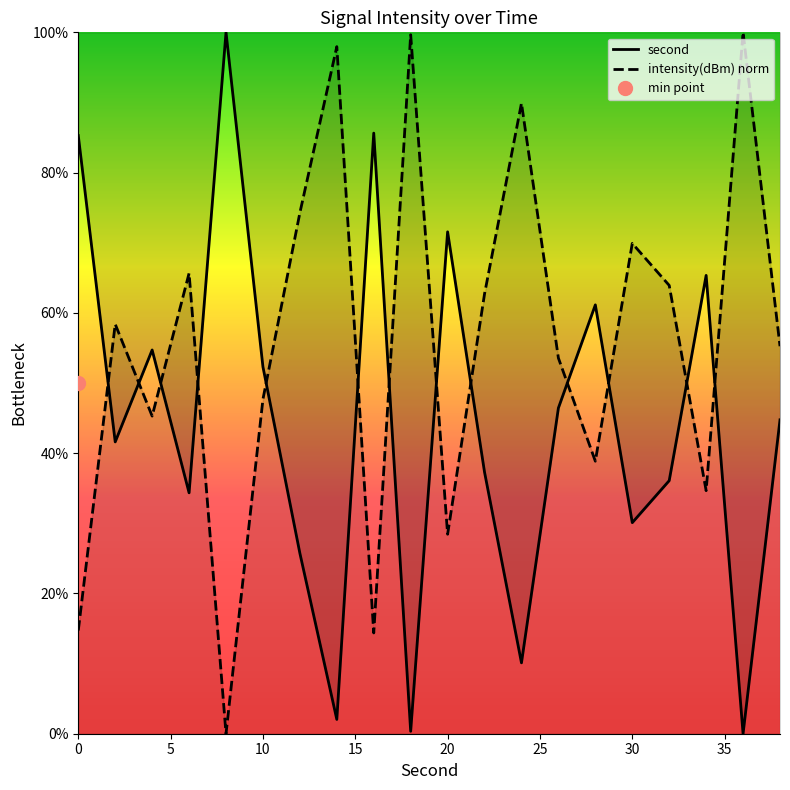

How many positive values does the second series have?

19